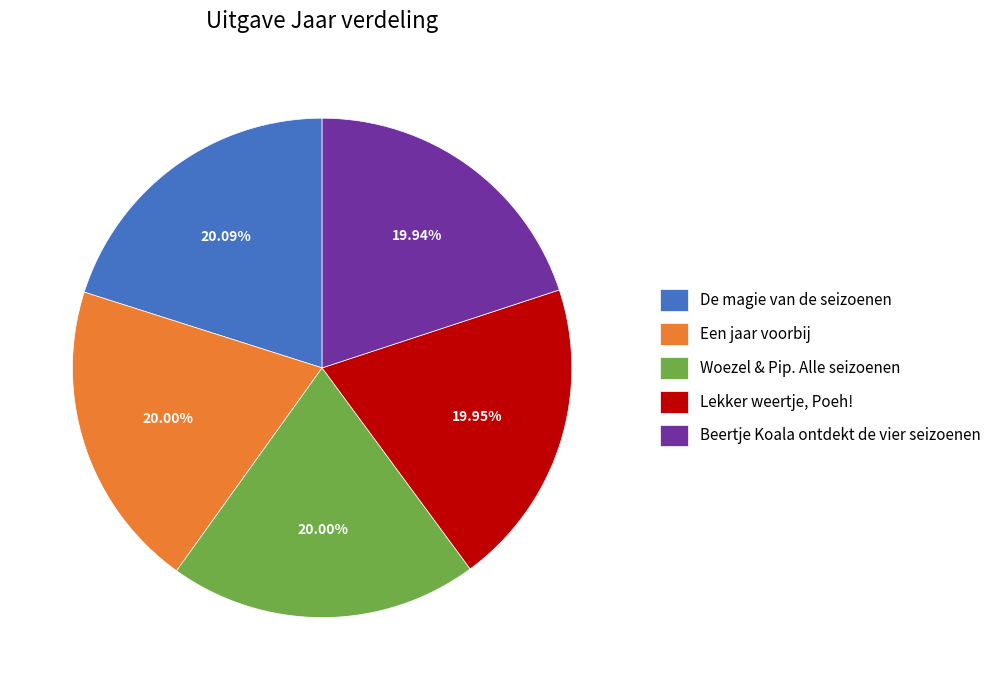

True or false: Woezel & Pip. Alle seizoenen accounts for 15% of the total.

False